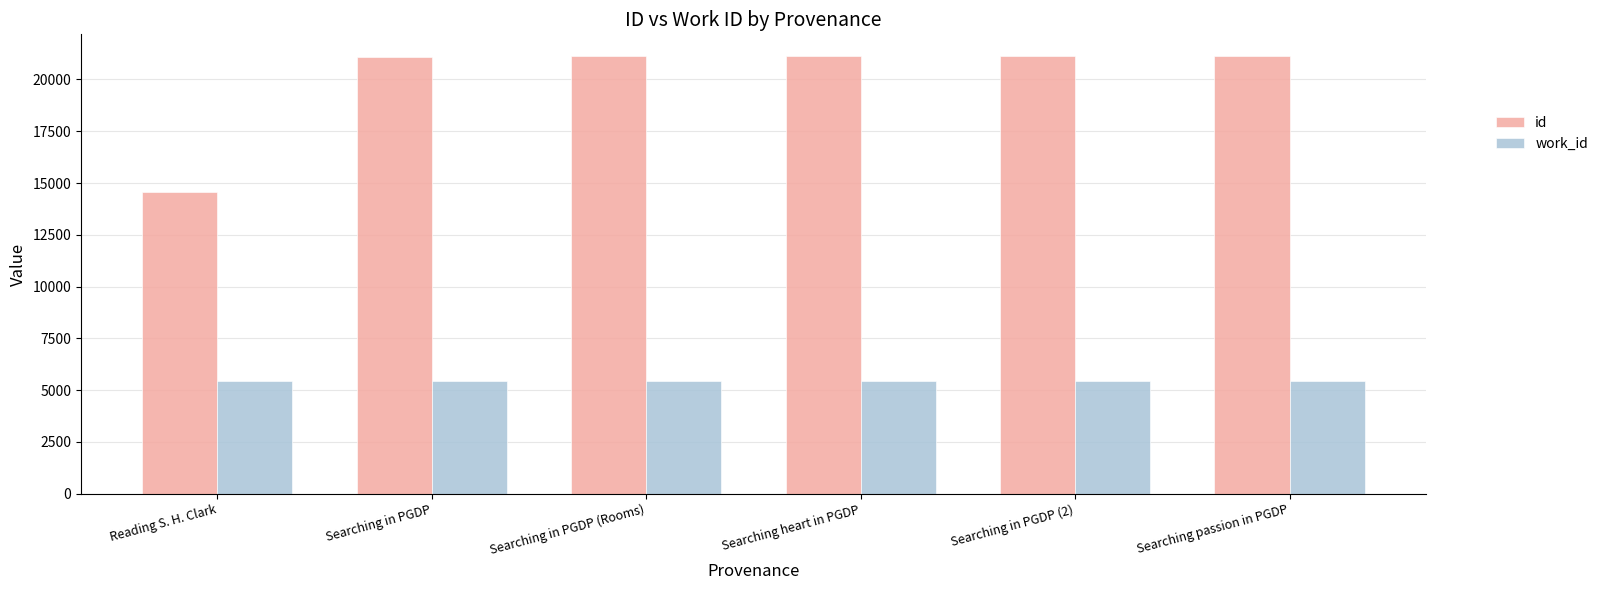

What is the total value across all series at Searching heart in PGDP?

26572